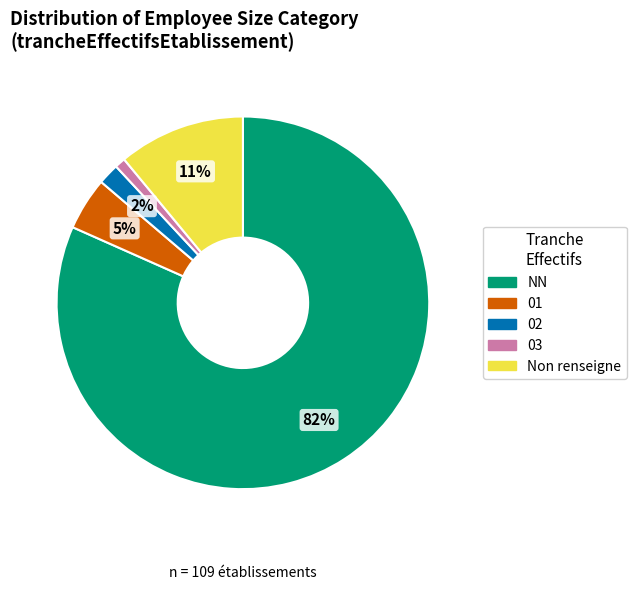

Is 03 the majority of the pie?

No